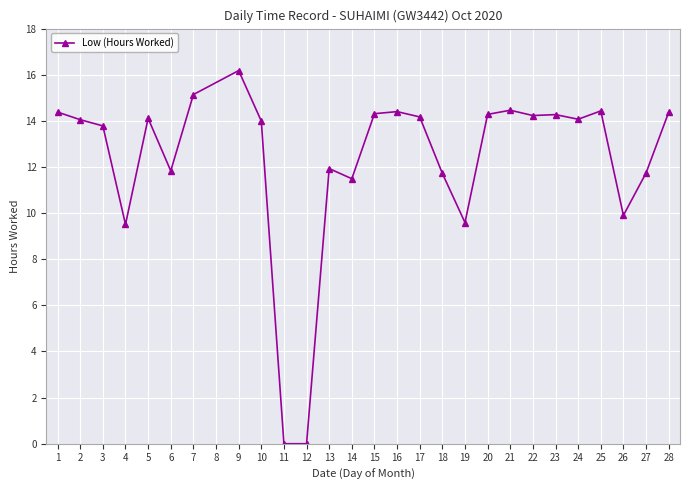

What is the value of the 21st point from the left?

14.2